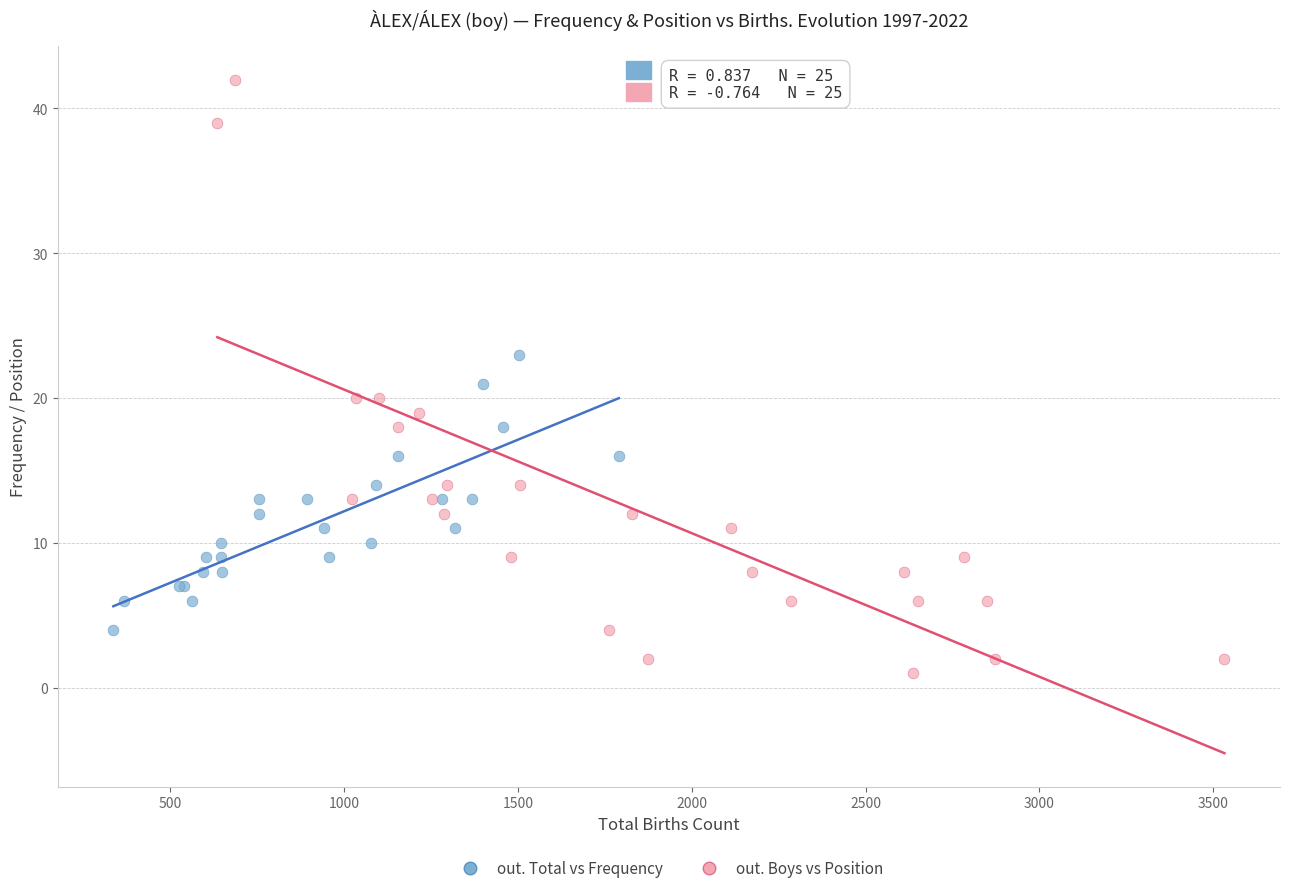

Which series reaches the minimum Y coordinate?

out. Boys vs Position